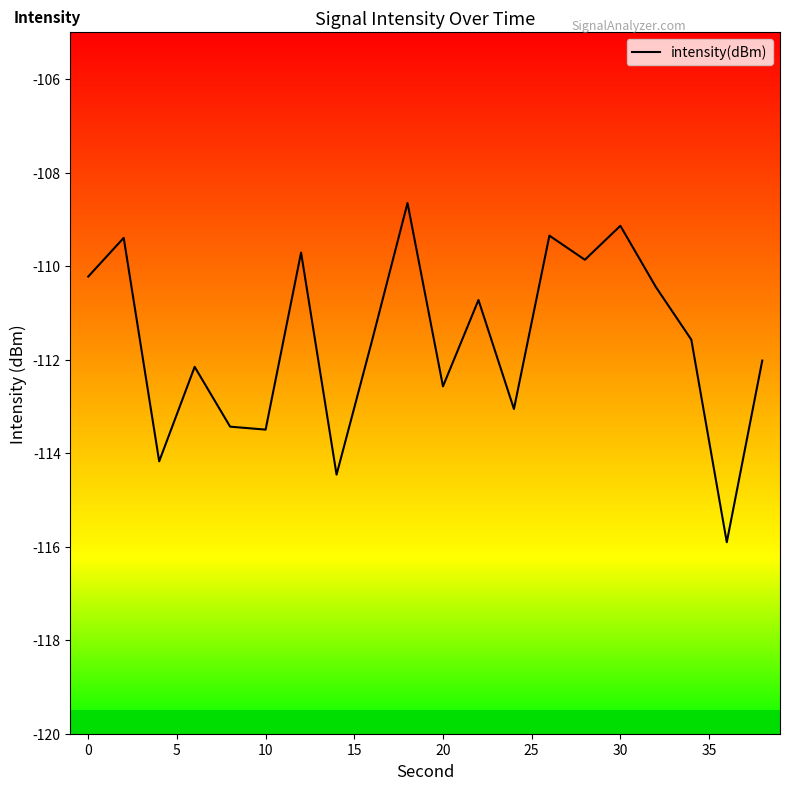

What is the difference between the maximum and minimum values?

7.3